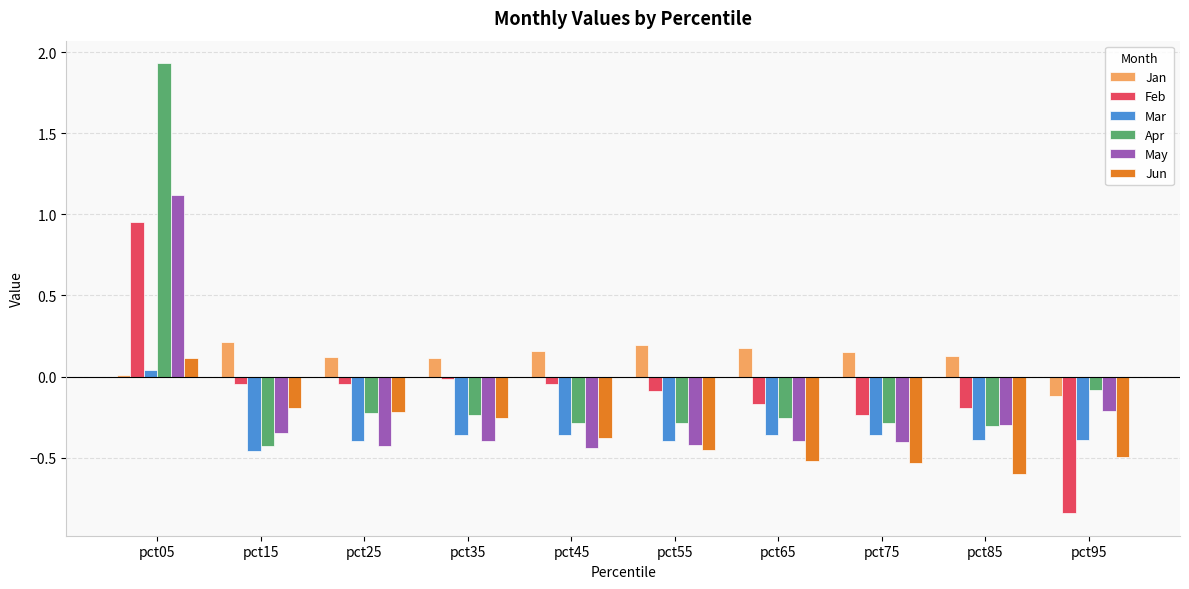

What is the difference between the second highest and minimum values in the Apr series?

0.3